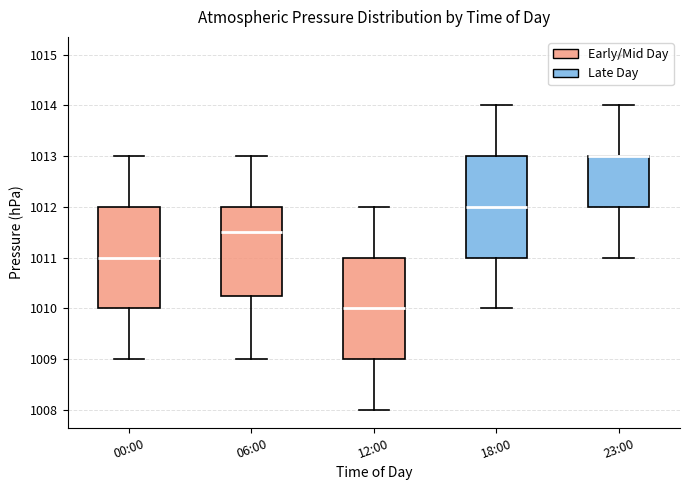

Reading left to right, transcribe this box plot: for each box, give where its median line is, the range the box spans, and where its two whiskers end, as read against the y-axis. The values are not printed on the chart, so give them approximately, as read against the axis.

00:00: median 1011.0, box 1010.0 to 1012.0, whiskers 1009.0 to 1013.0
06:00: median 1011.5, box 1010.3 to 1012.0, whiskers 1009.0 to 1013.0
12:00: median 1010.0, box 1009.0 to 1011.0, whiskers 1008.0 to 1012.0
18:00: median 1012.0, box 1011.0 to 1013.0, whiskers 1010.0 to 1014.0
23:00: median 1013.0 (drawn on the box's upper edge), box 1012.0 to 1013.0, whiskers 1011.0 to 1014.0